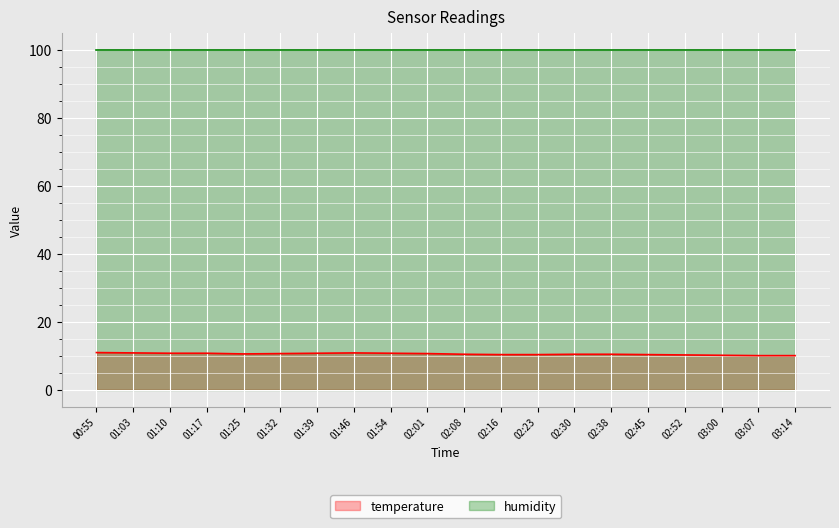

What position from the right is 01:54?

12